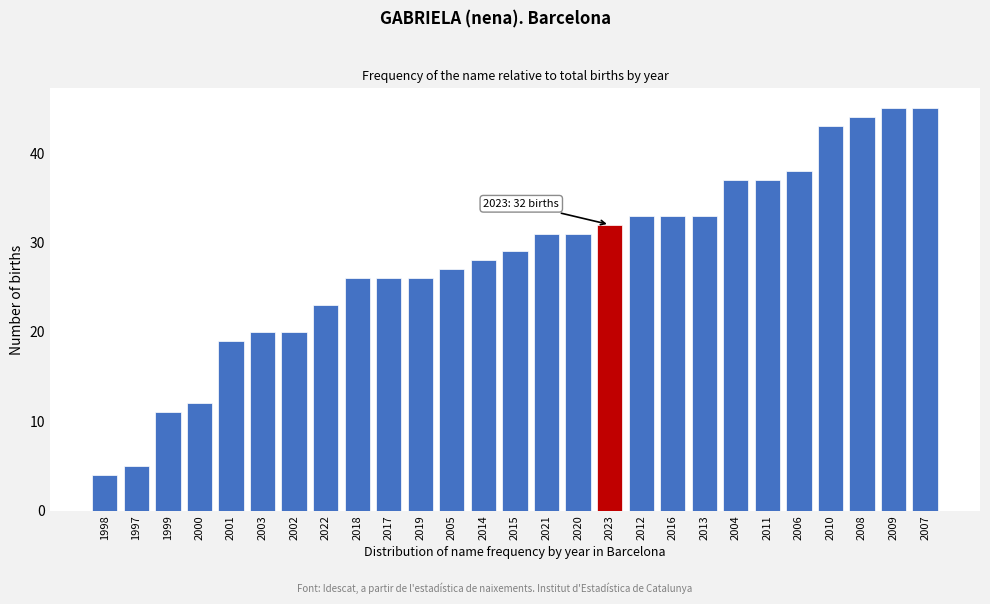

Reading right to left, transcribe all the data shown in this chart.

45	45	44	43	38	37	37	33	33	33	32	31	31	29	28	27	26	26	26	23	20	20	19	12	11	5	4